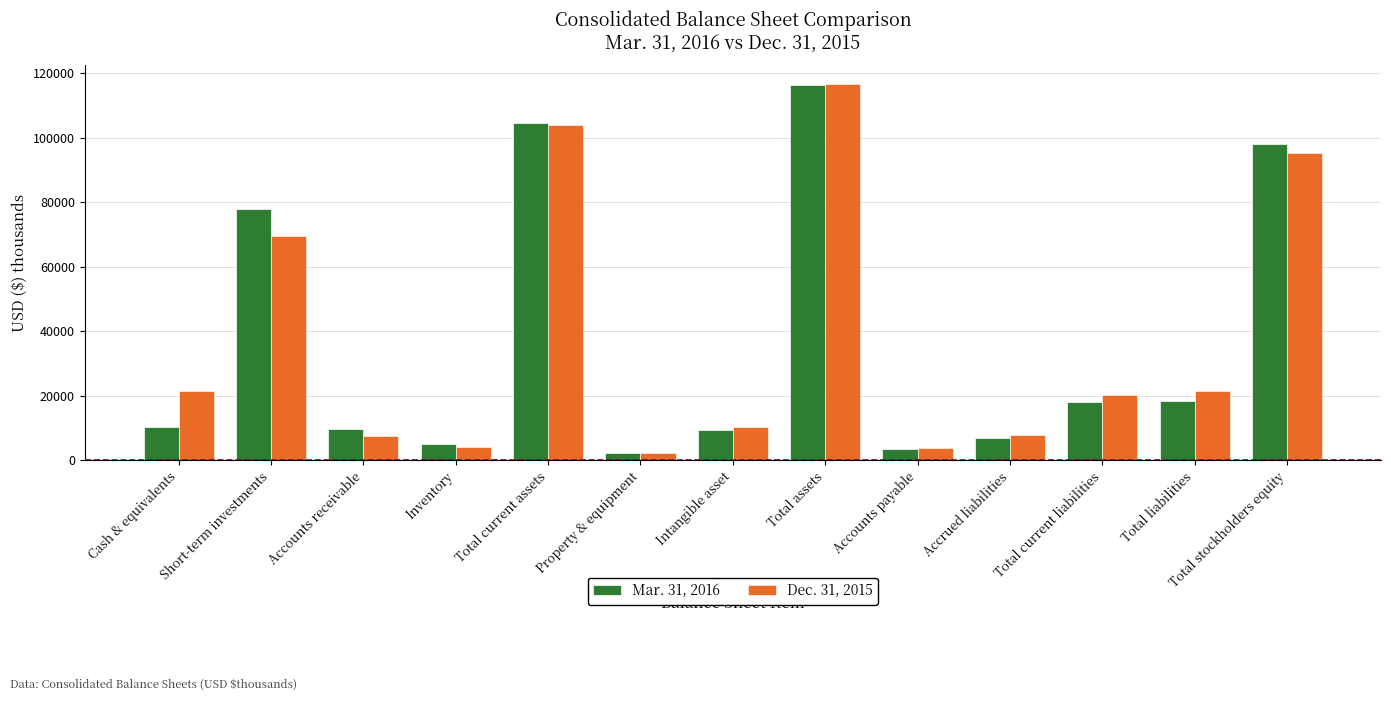

What is the difference between the maximum and minimum values in the Mar. 31, 2016 series?

114058